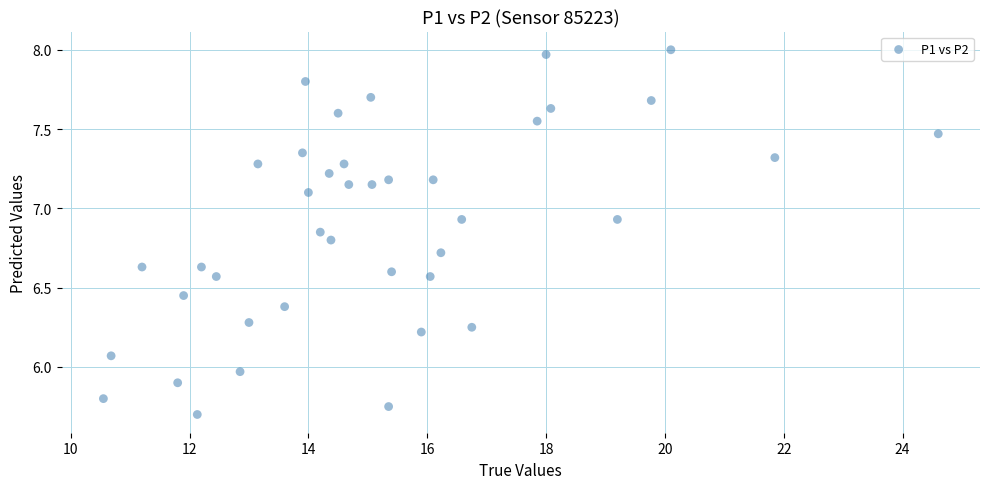

What is the range of Y values (max minus min)?

2.3